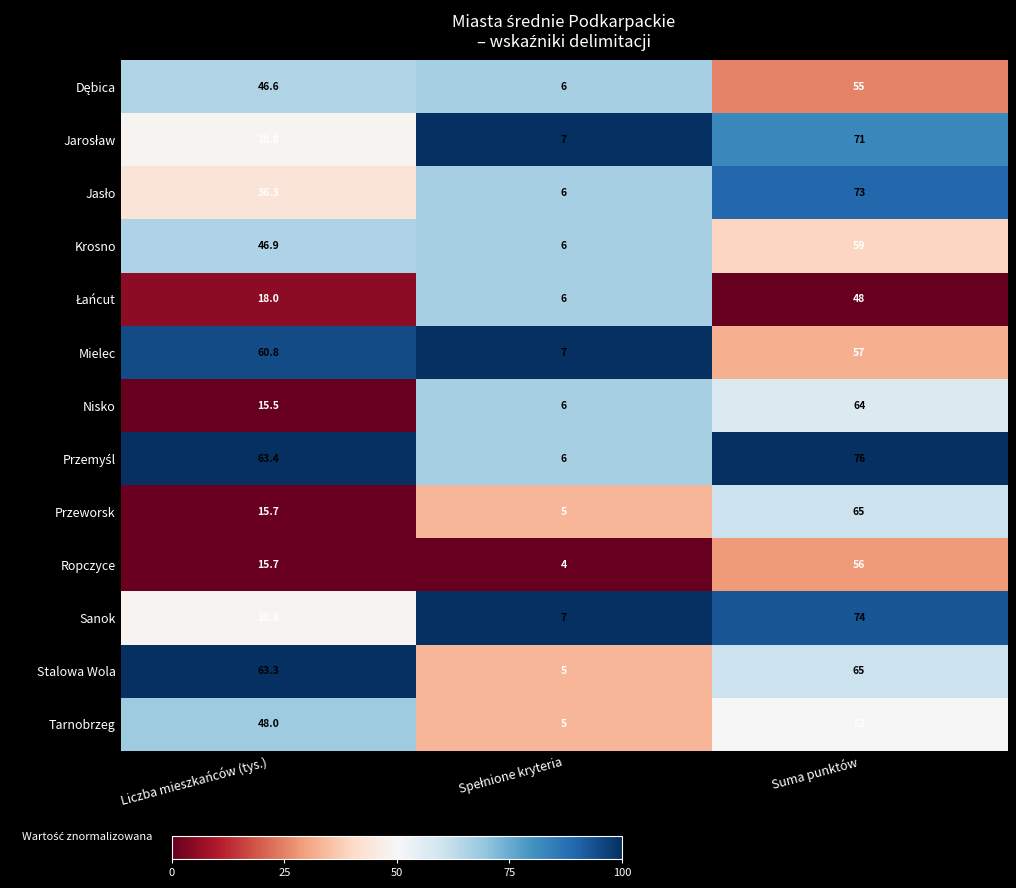

The Tarnobrzeg series shows 41.8 at Suma punktów. True or false?

False